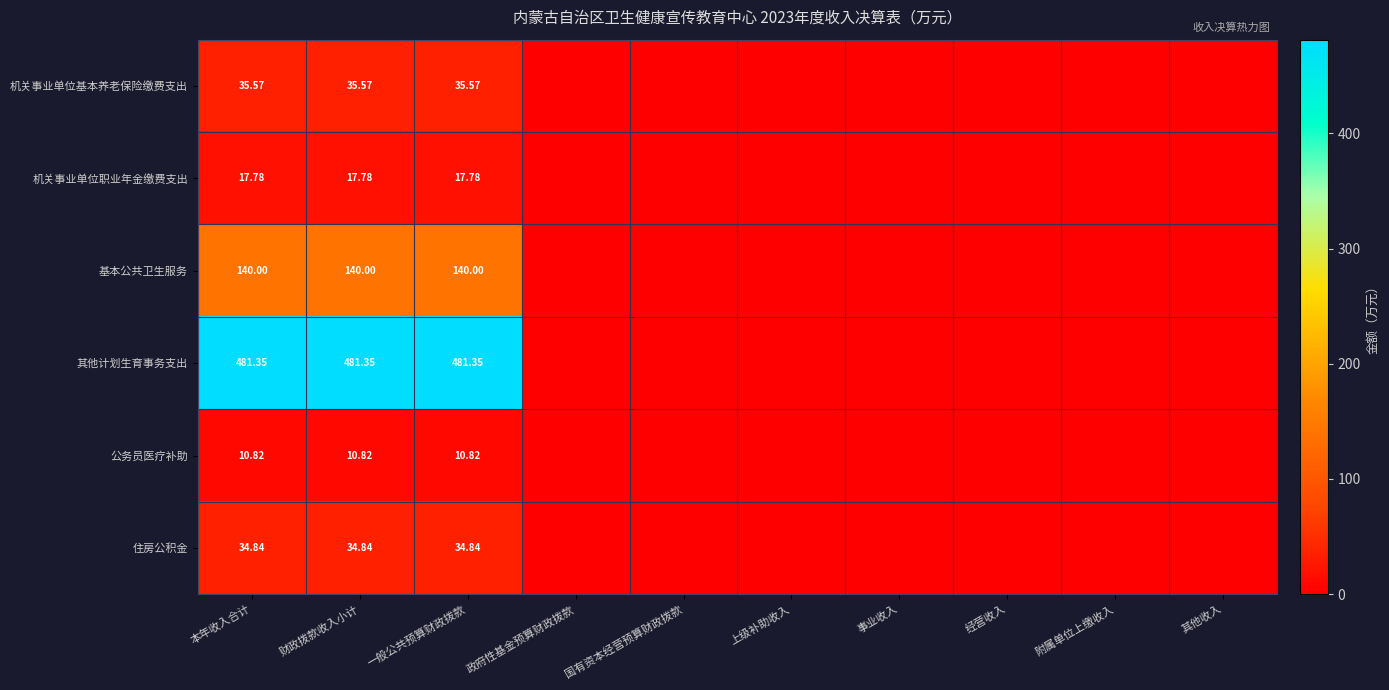

Rank the series at 一般公共预算财政拨款 from highest to lowest value.

其他计划生育事务支出, 基本公共卫生服务, 机关事业单位基本养老保险缴费支出, 住房公积金, 机关事业单位职业年金缴费支出, 公务员医疗补助